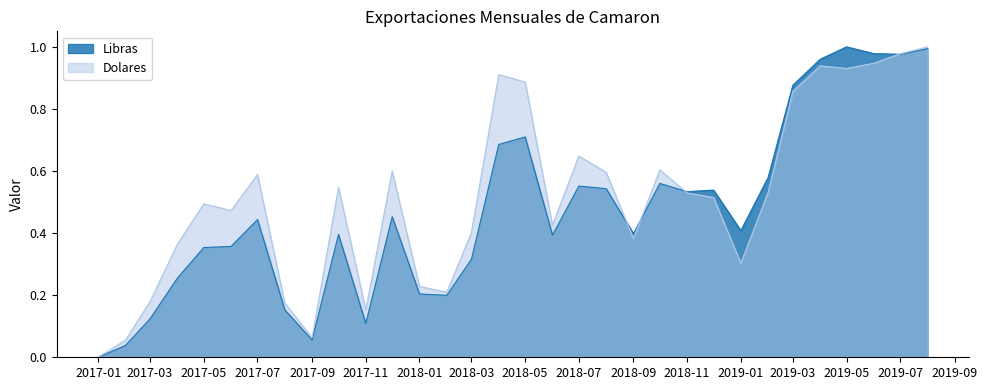

What is the label of the 32nd point from the left?

2019-08